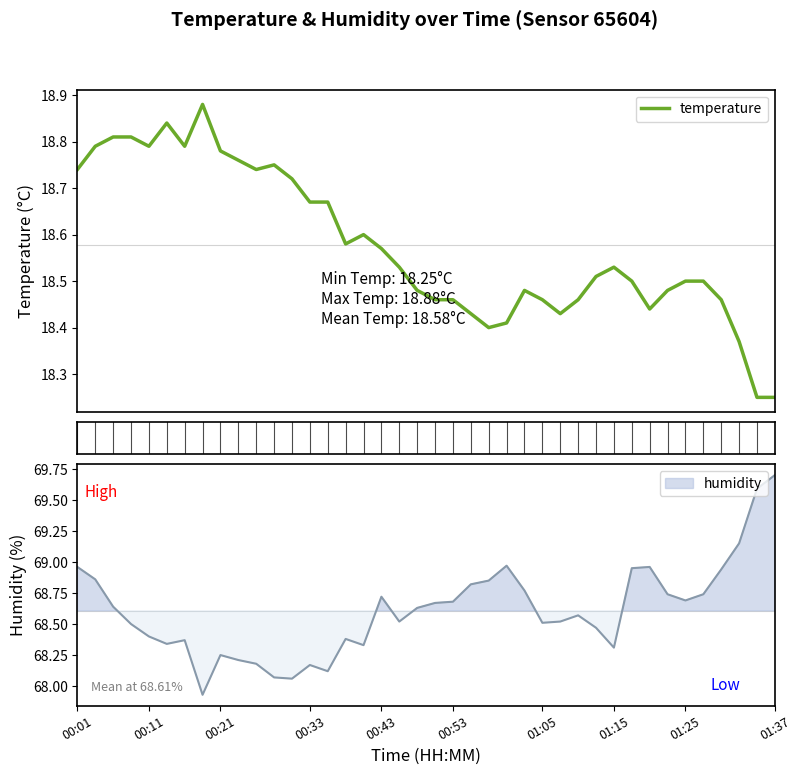

True or false: the data shows 18.4 at 22.

True